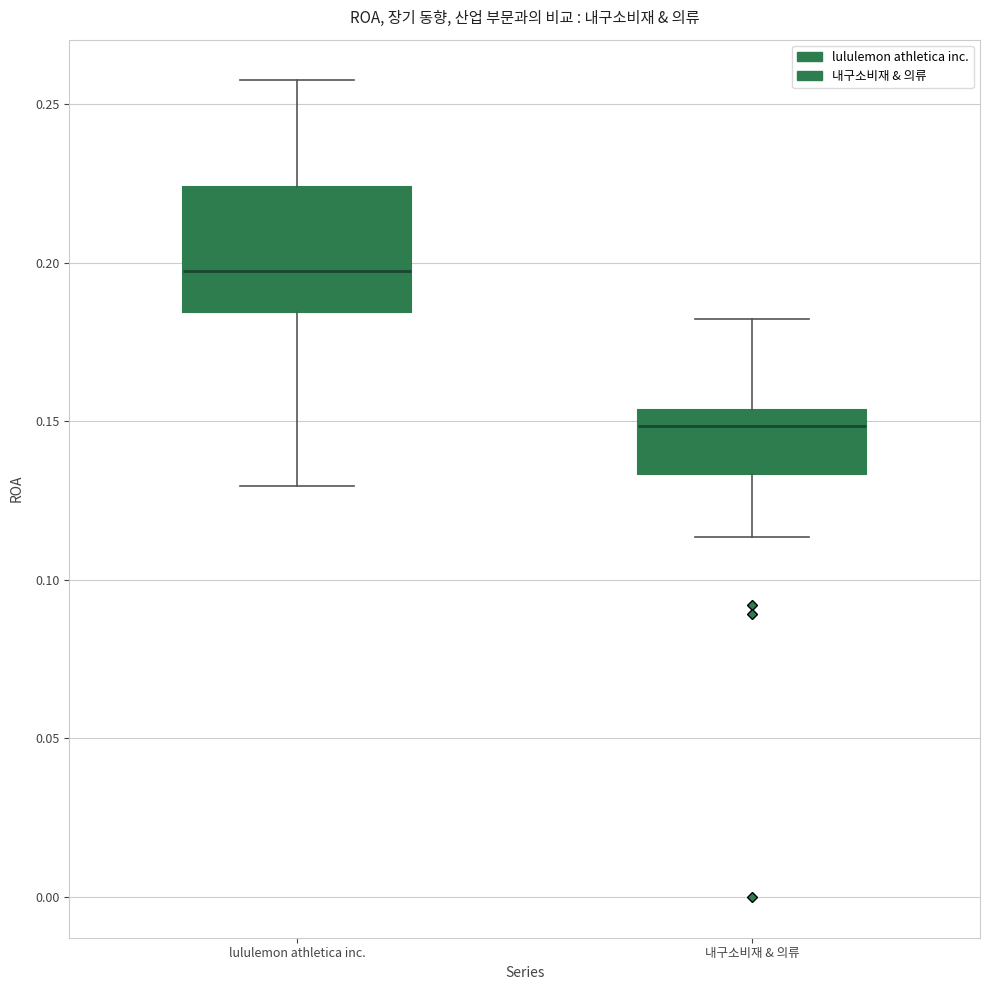

Reading left to right, transcribe this box plot: for each box, give where its median line is, the range the box spans, and where its two whiskers end, as read against the y-axis. The values are not printed on the chart, so give them approximately, as read against the axis.

lululemon athletica inc.: median 0.195, box 0.185 to 0.225, whiskers 0.130 to 0.255
내구소비재 & 의류: median 0.150, box 0.135 to 0.155, whiskers 0.115 to 0.180